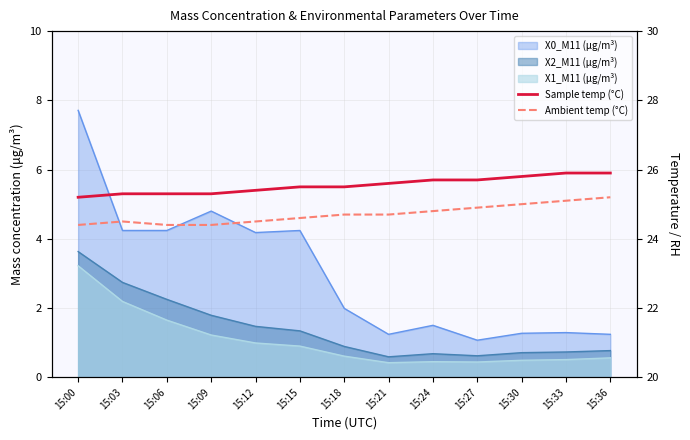

Which series has the largest total across all categories?

Sample temp (°C)